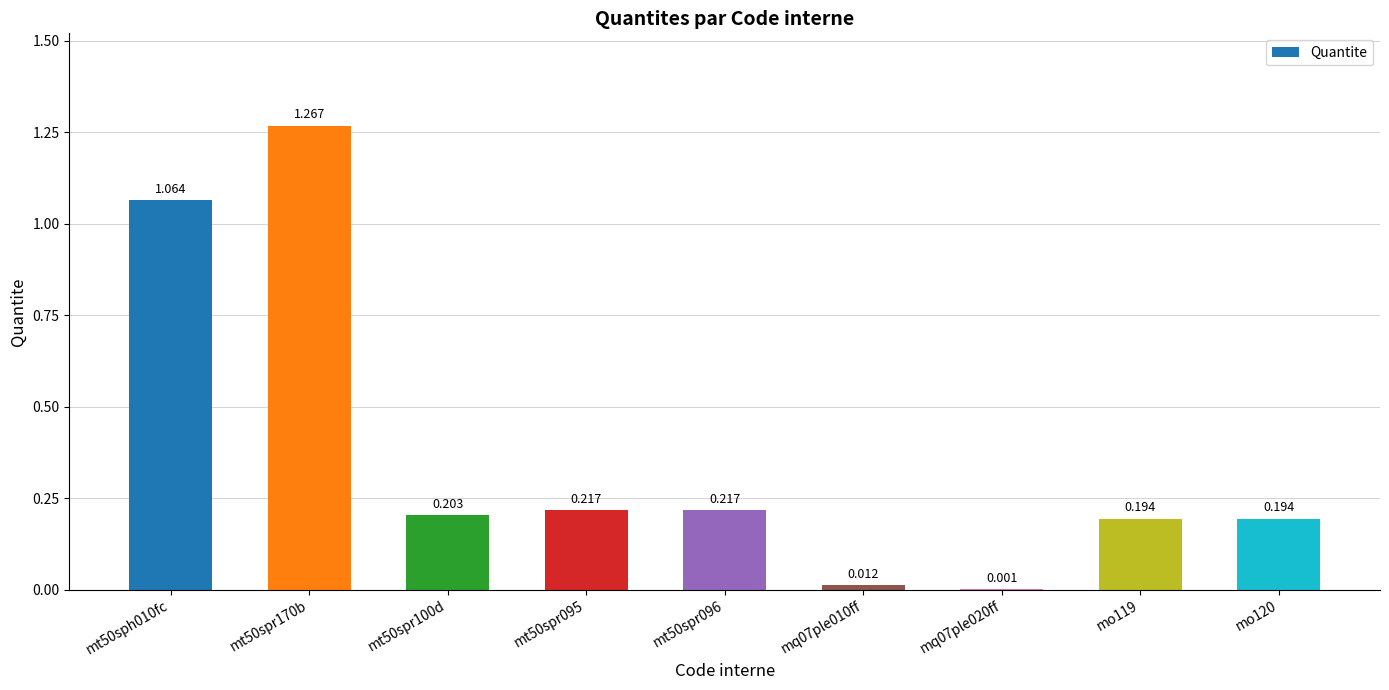

True or false: the data shows 2.0 at mt50spr170b.

False